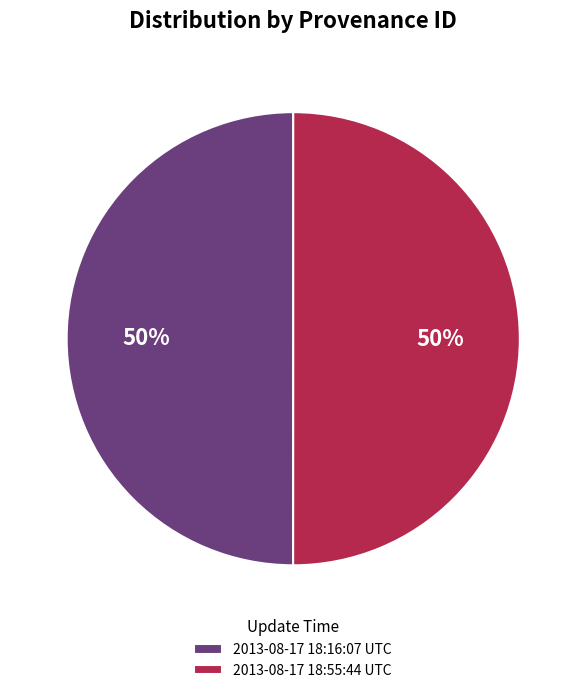

Is it true that 2013-08-17 18:55:44 UTC is 44% of the pie?

False